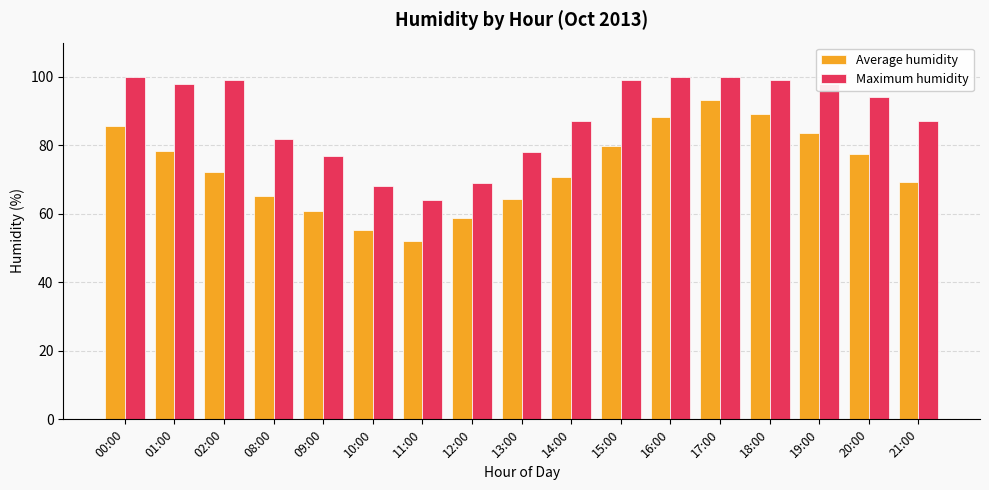

What is the difference between the highest and lowest values at 15:00?

19.2